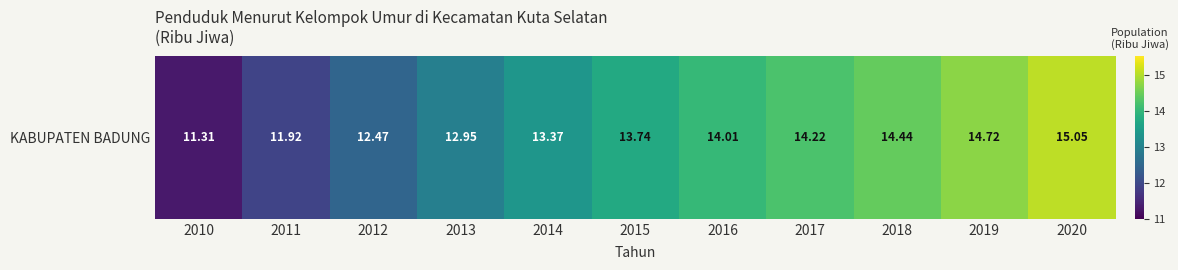

How many values are below 13?

4